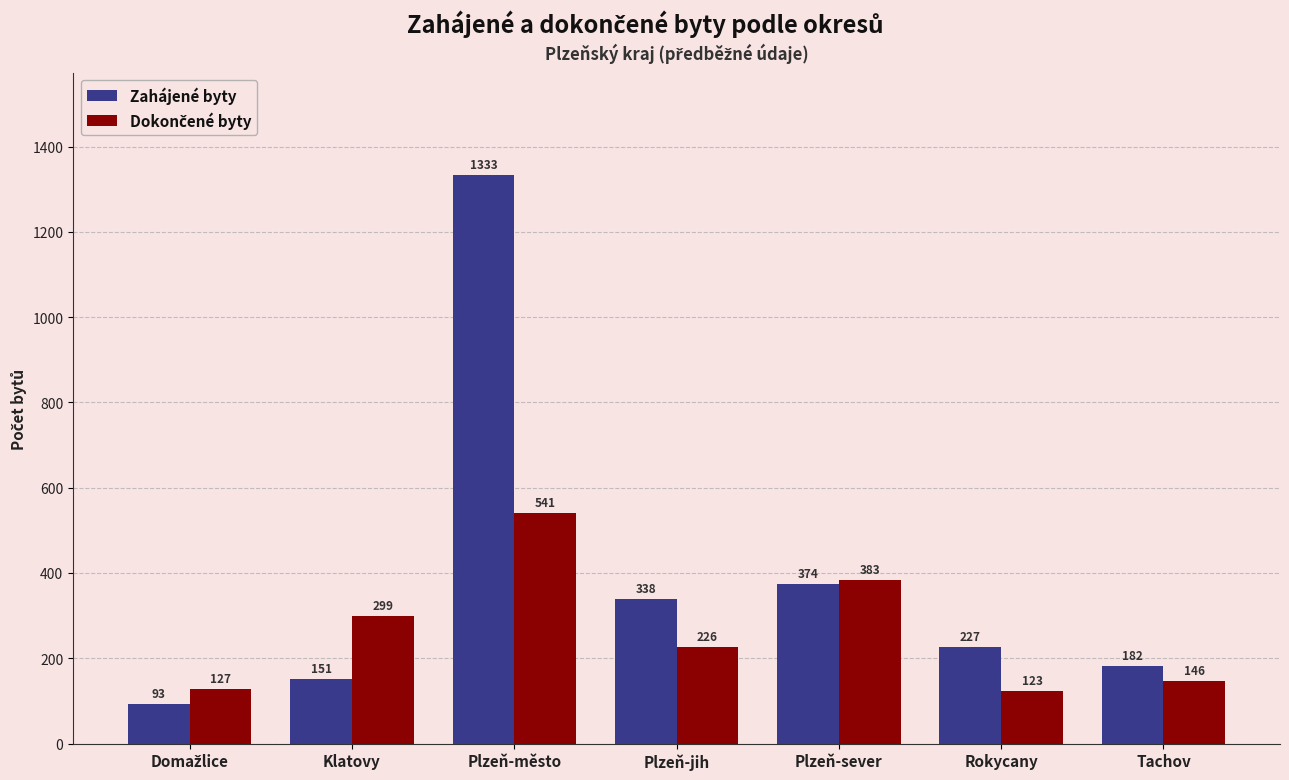

The Zahájené byty series shows 227 at Rokycany. True or false?

True